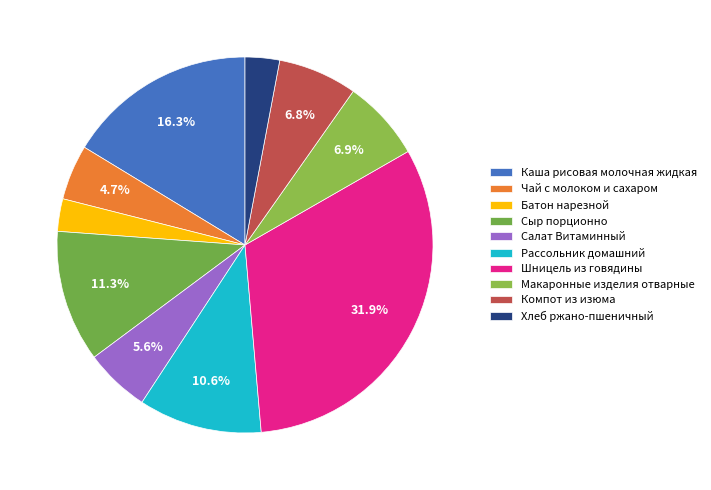

How many segments does this pie chart have?

10